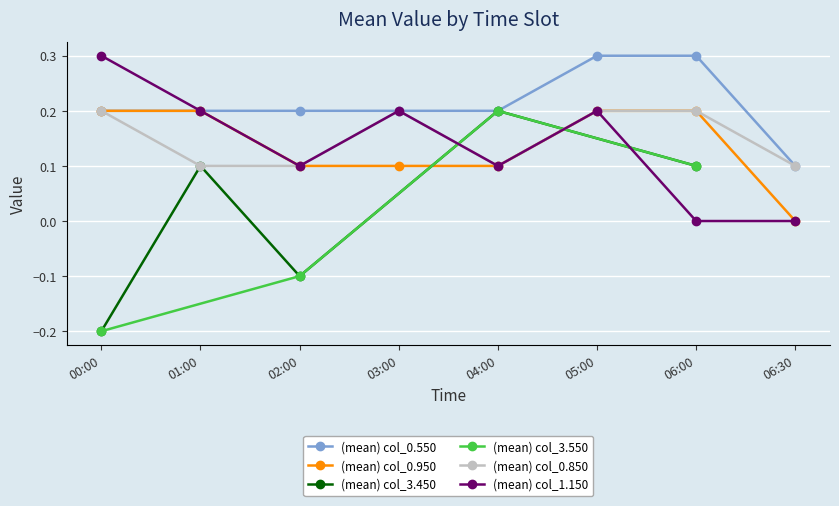

Where is the first local maximum for (mean) col_0.850?

03:00